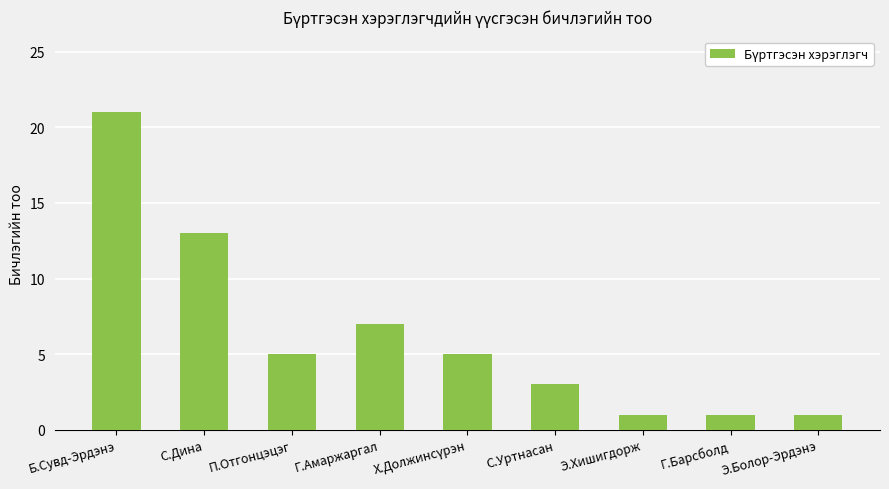

Reading left to right, list all the values displayed in this chart.

21	13	5	7	5	3	1	1	1